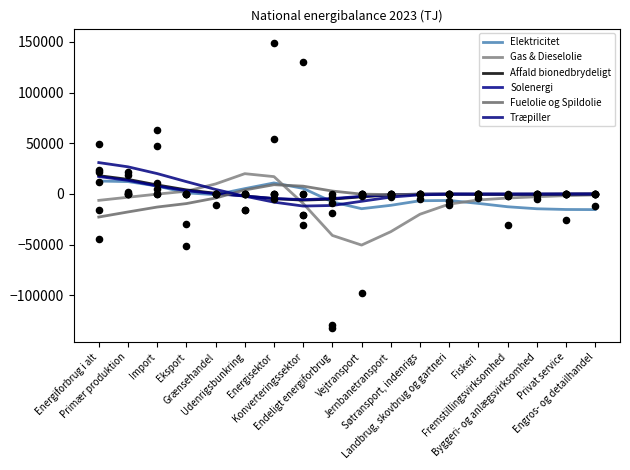

Which series has the largest Y range (max minus min)?

Gas & Dieselolie